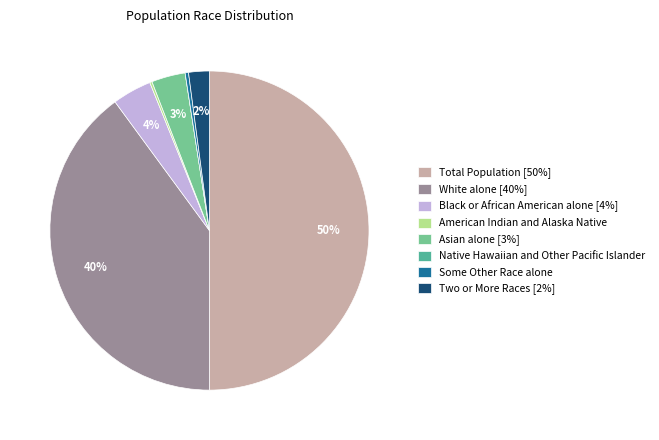

The Black or African American alone [4%] slice represents 4% of the pie. True or false?

True